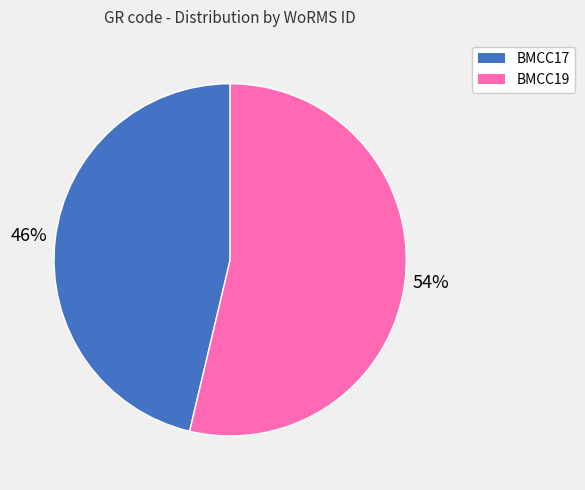

Is it true that BMCC17 is 46% of the pie?

True